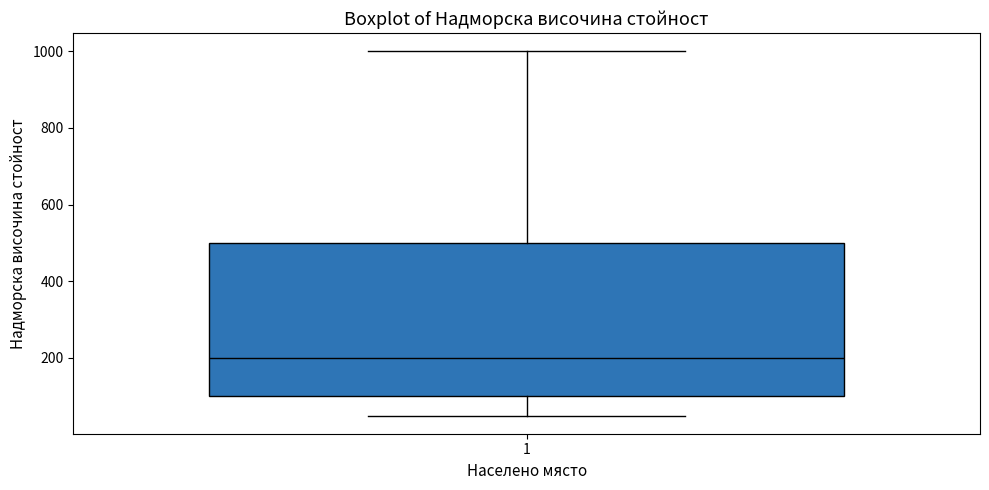

Read this box plot against the y-axis: the position of the median line, the range covered by the box, and the ends of both whiskers. The values are not printed on the chart, so give them approximately, as read against the axis.

median 200, box 100 to 500, whiskers 60 to 1000